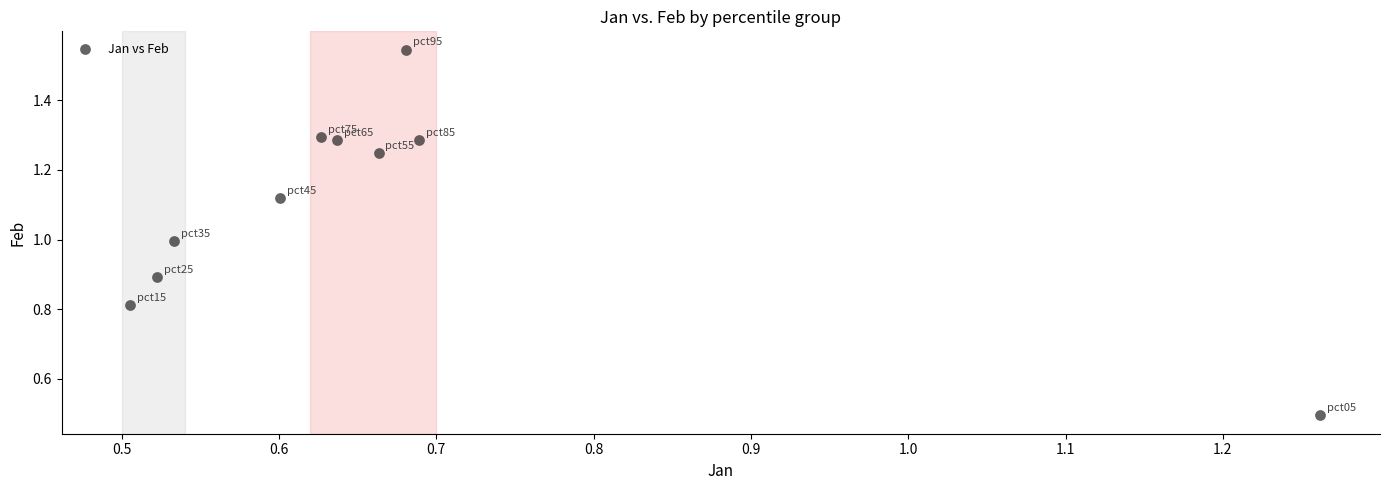

What is the average X value?

0.7